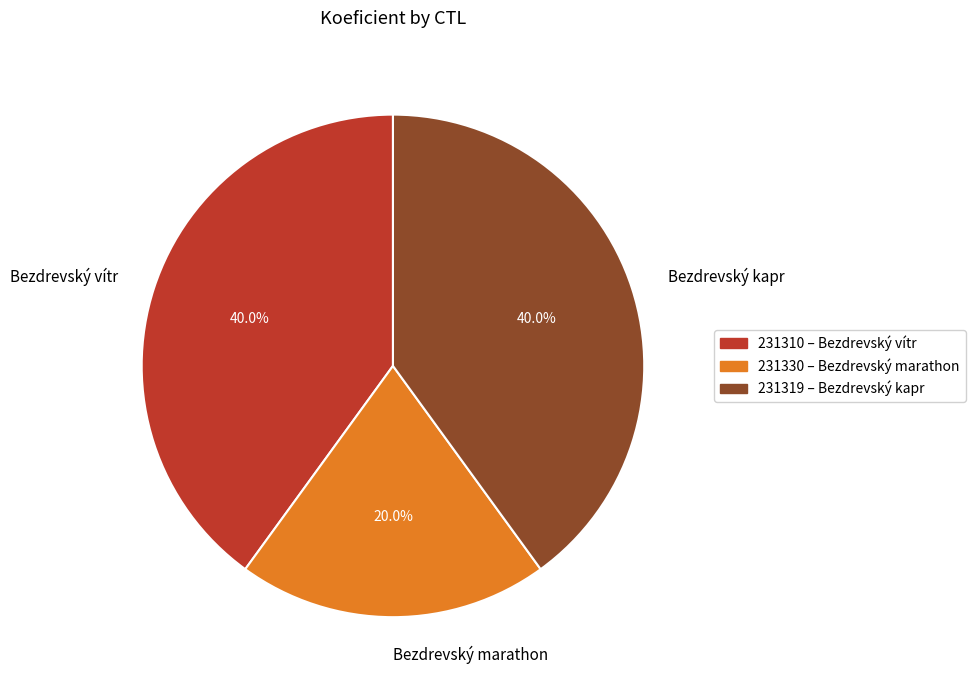

Is there any slice that represents more than half of the pie?

No